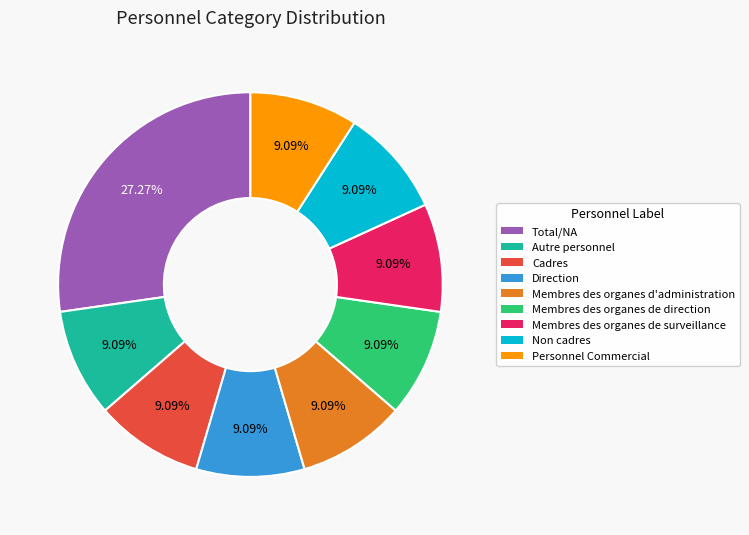

Combined, do Membres des organes d'administration and Non cadres account for over 50%?

No